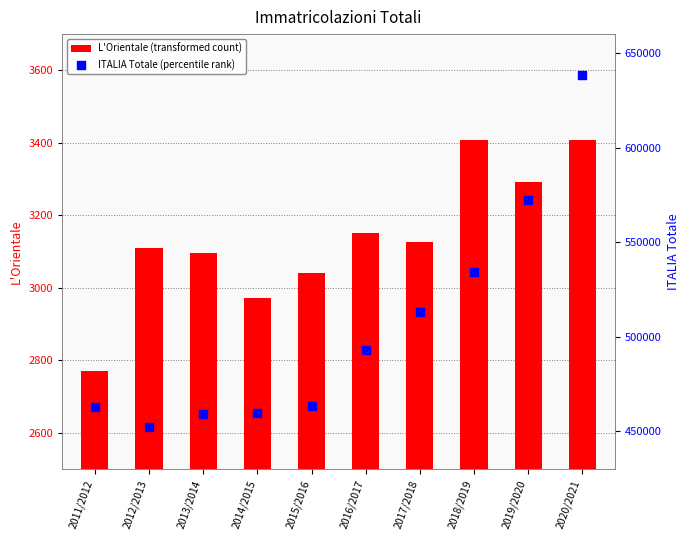

Which series contains the highest Y value?

ITALIA Totale (percentile rank)